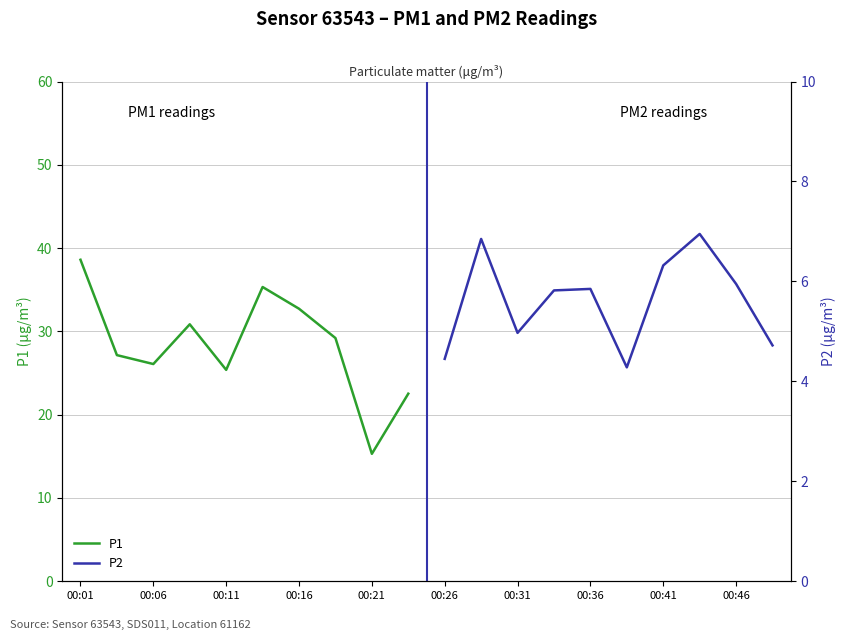

The value of P1 at 00:21 is 4.9. True or false?

False